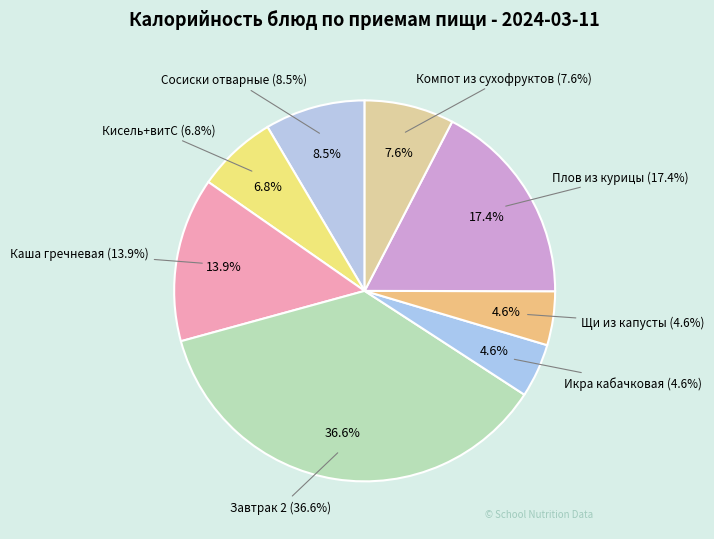

What is the change in value from Завтрак 2 to Компот из смеси сухофруктов + вит С?

-507